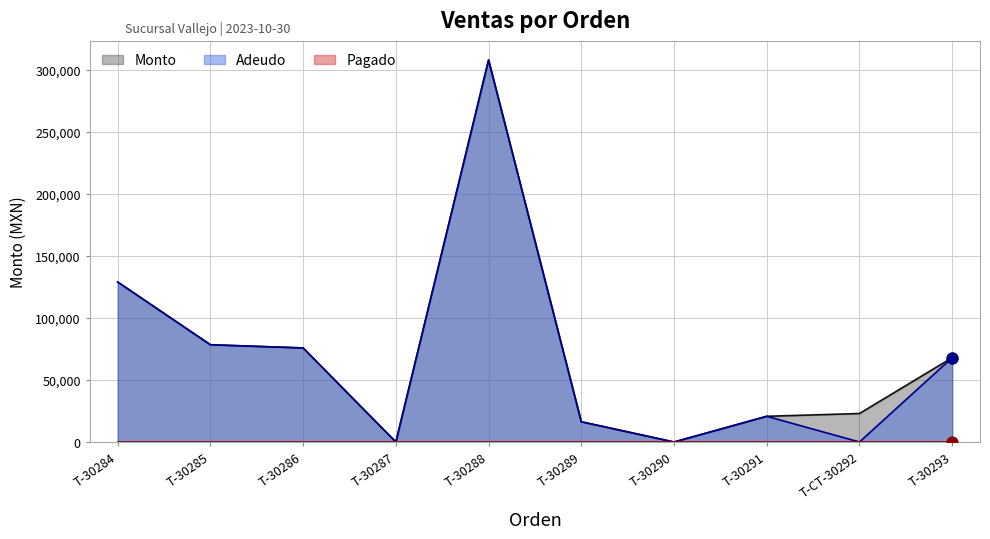

At which category is the sum across all series the highest?

T-30288